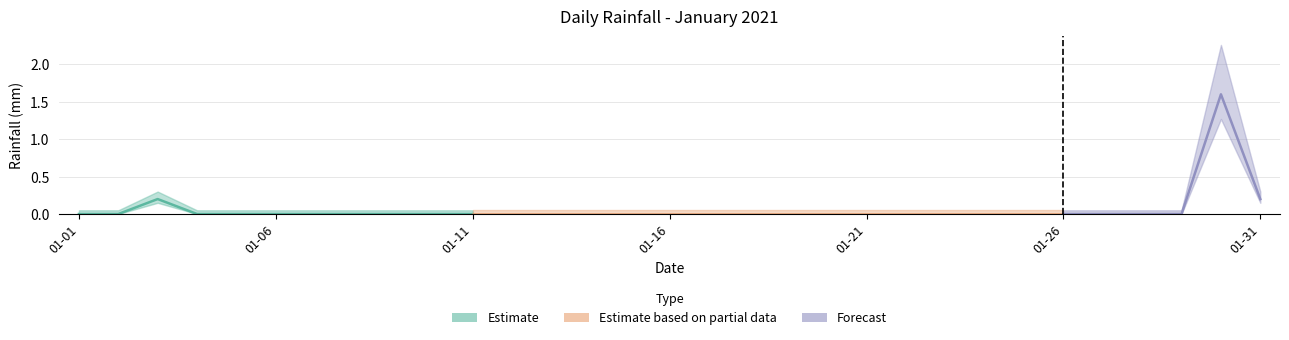

Where is the data nearest to the value 0?

2021-01-01